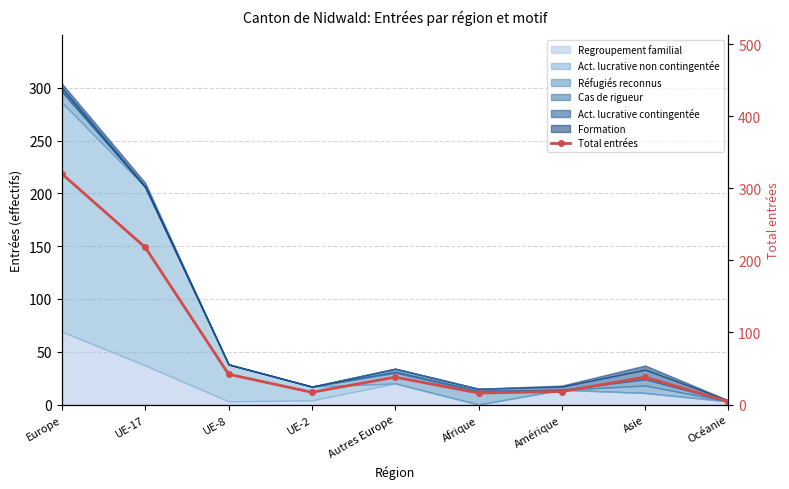

Where is the data nearest to the value 162?

UE-17